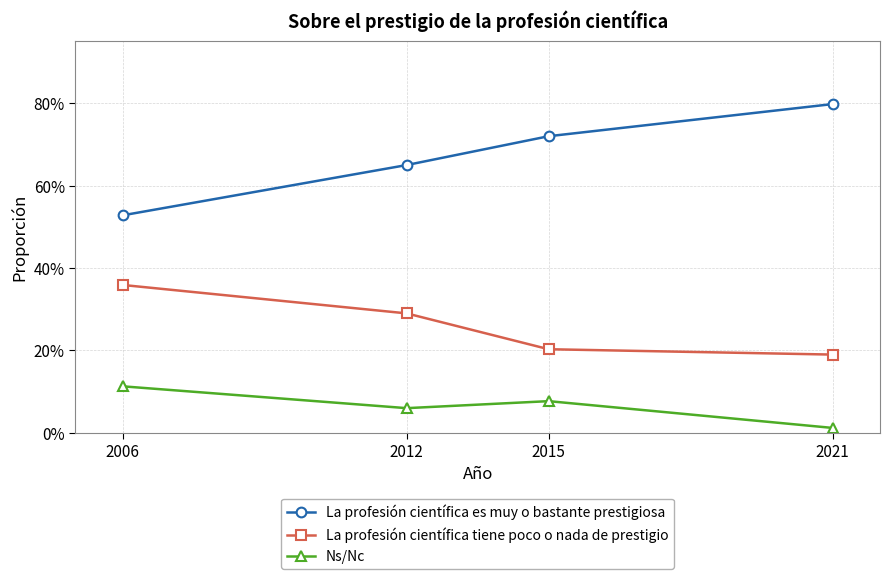

Between 2006 and 2021, which series saw the biggest shift?

La profesión científica es muy o bastante prestigiosa